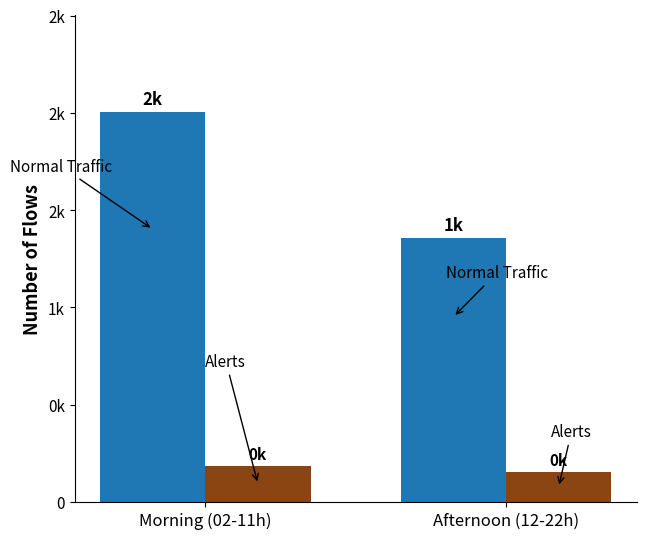

Does the chart contain stacked bars?

No